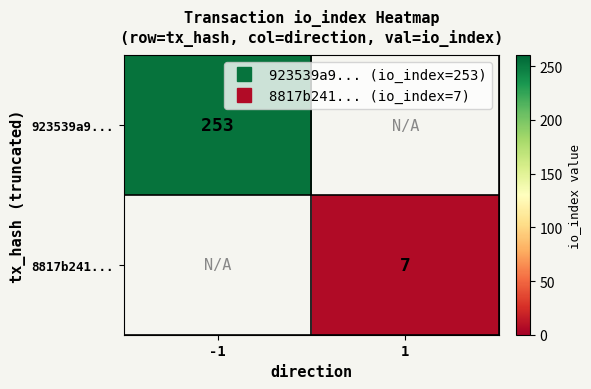

At 1, list the series in order from largest to smallest.

923539a9..., 8817b241...